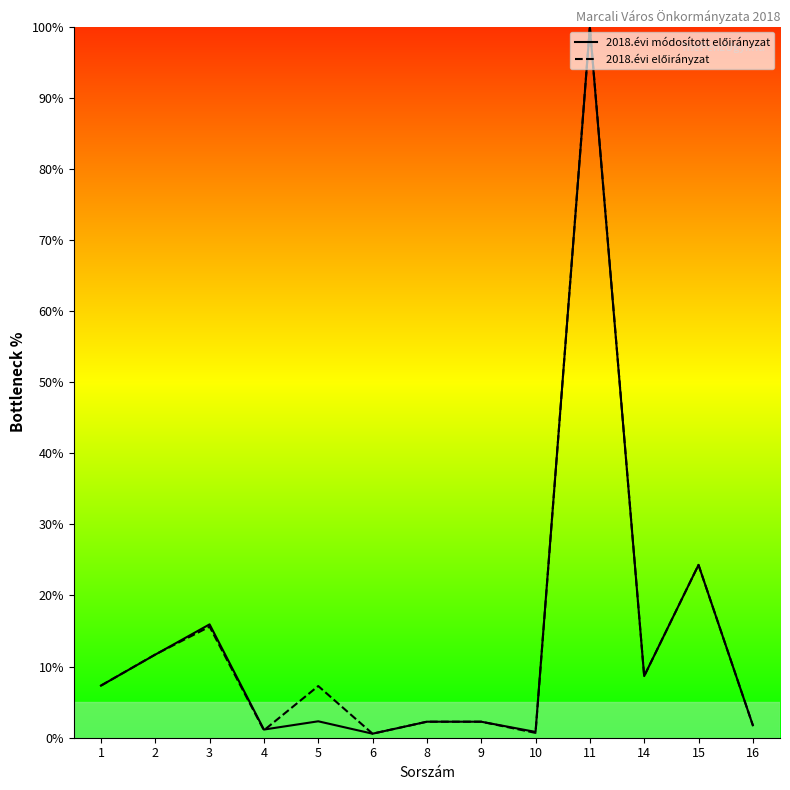

Where does the 2018.évi előirányzat series first go above 7?

1